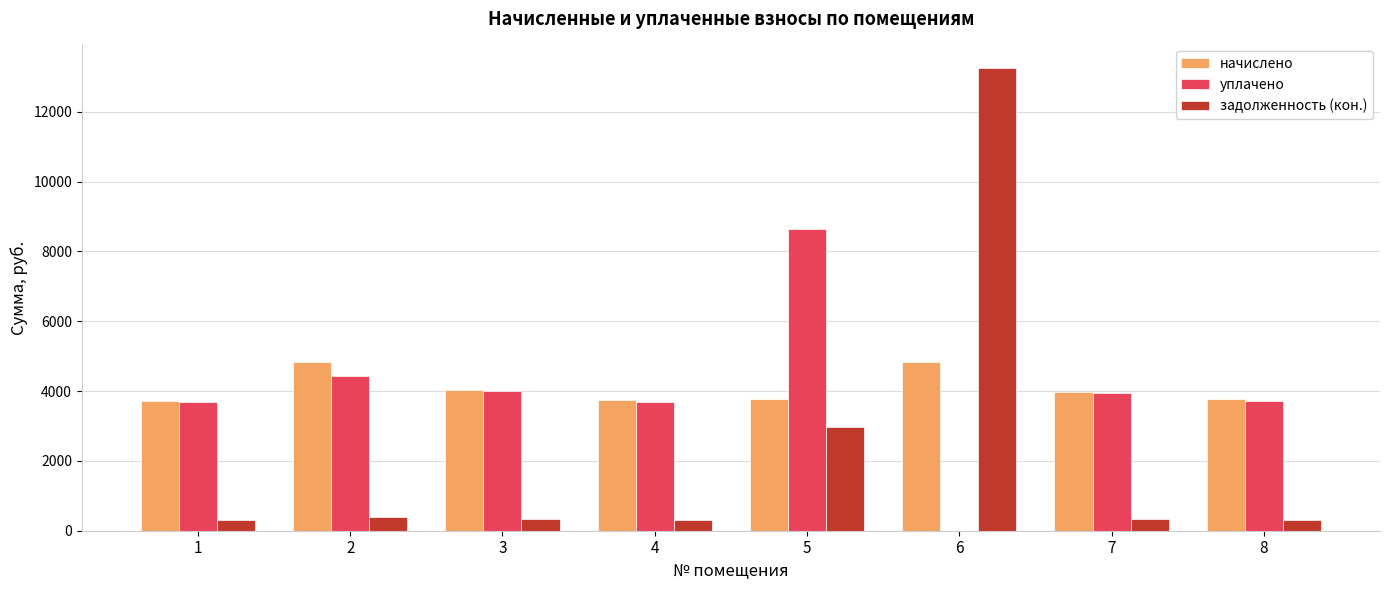

At which category is the sum across all series the highest?

6